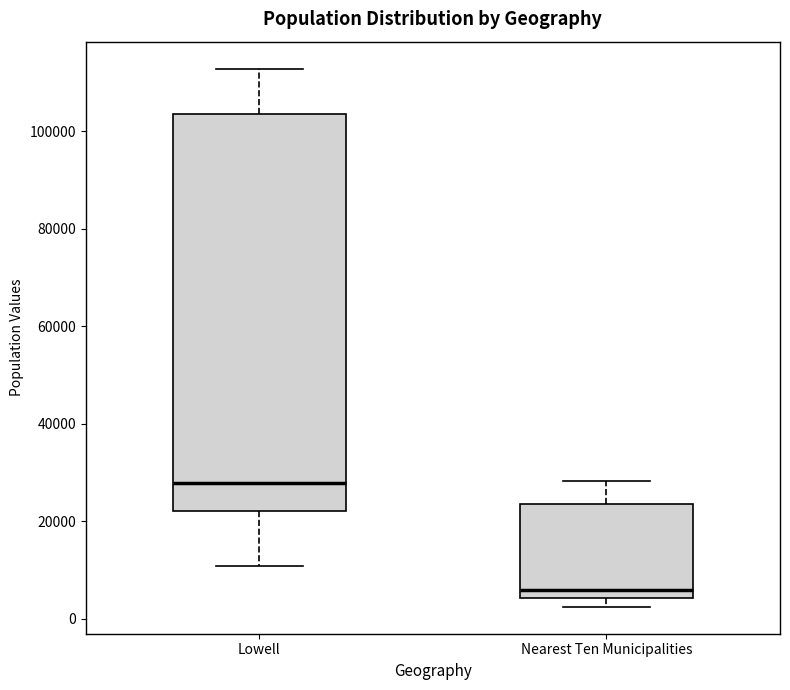

Where is the lower edge of the box for Lowell on the y-axis? The values are not printed on the chart, so give them approximately, as read against the axis.

22000